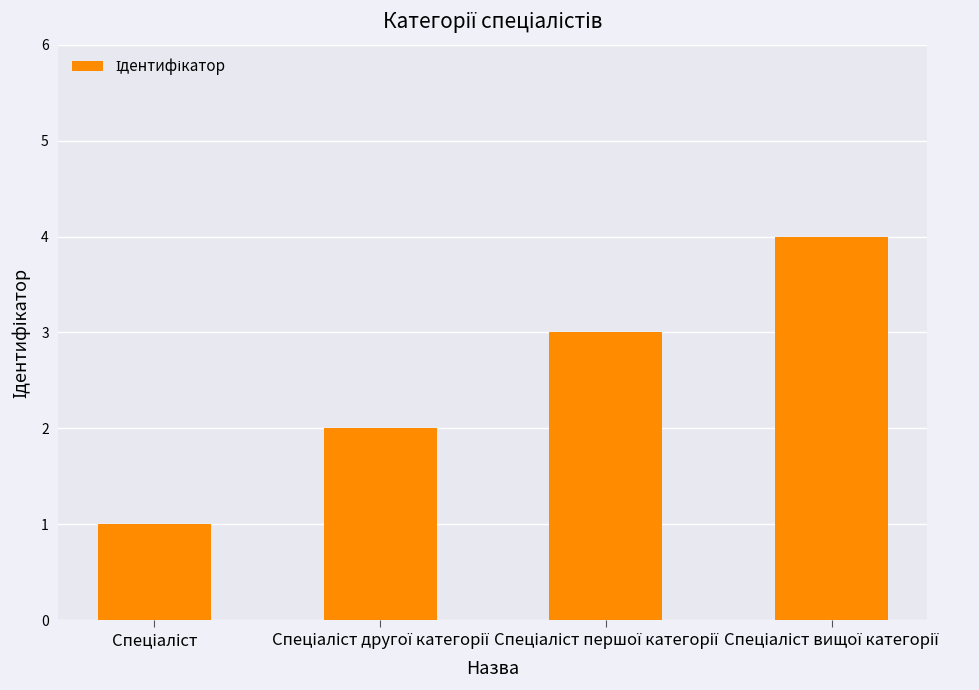

What is the difference between the second highest and minimum values?

2